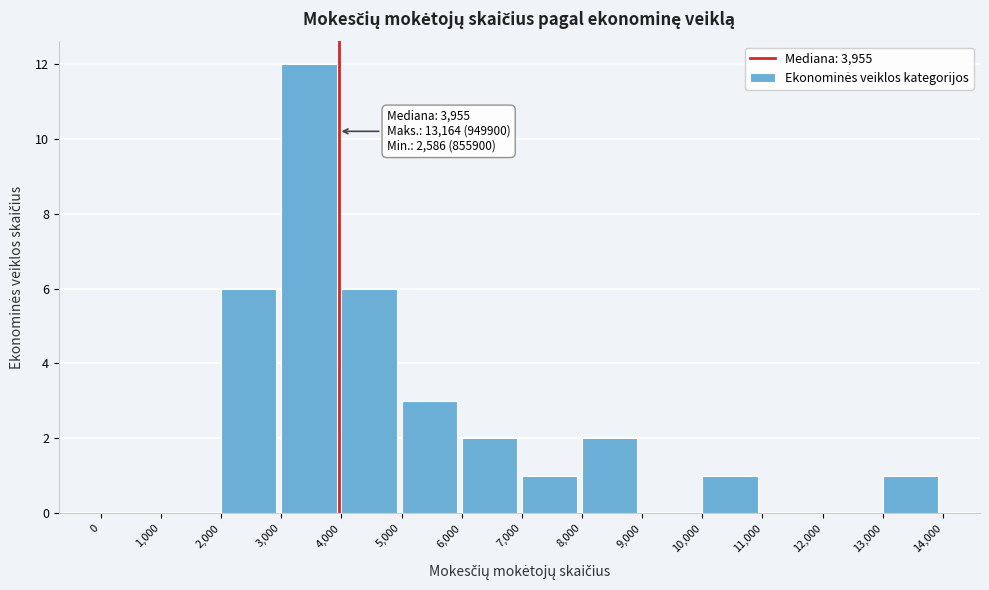

Which range on the x-axis has the tallest bar?

3,000 to 4,000